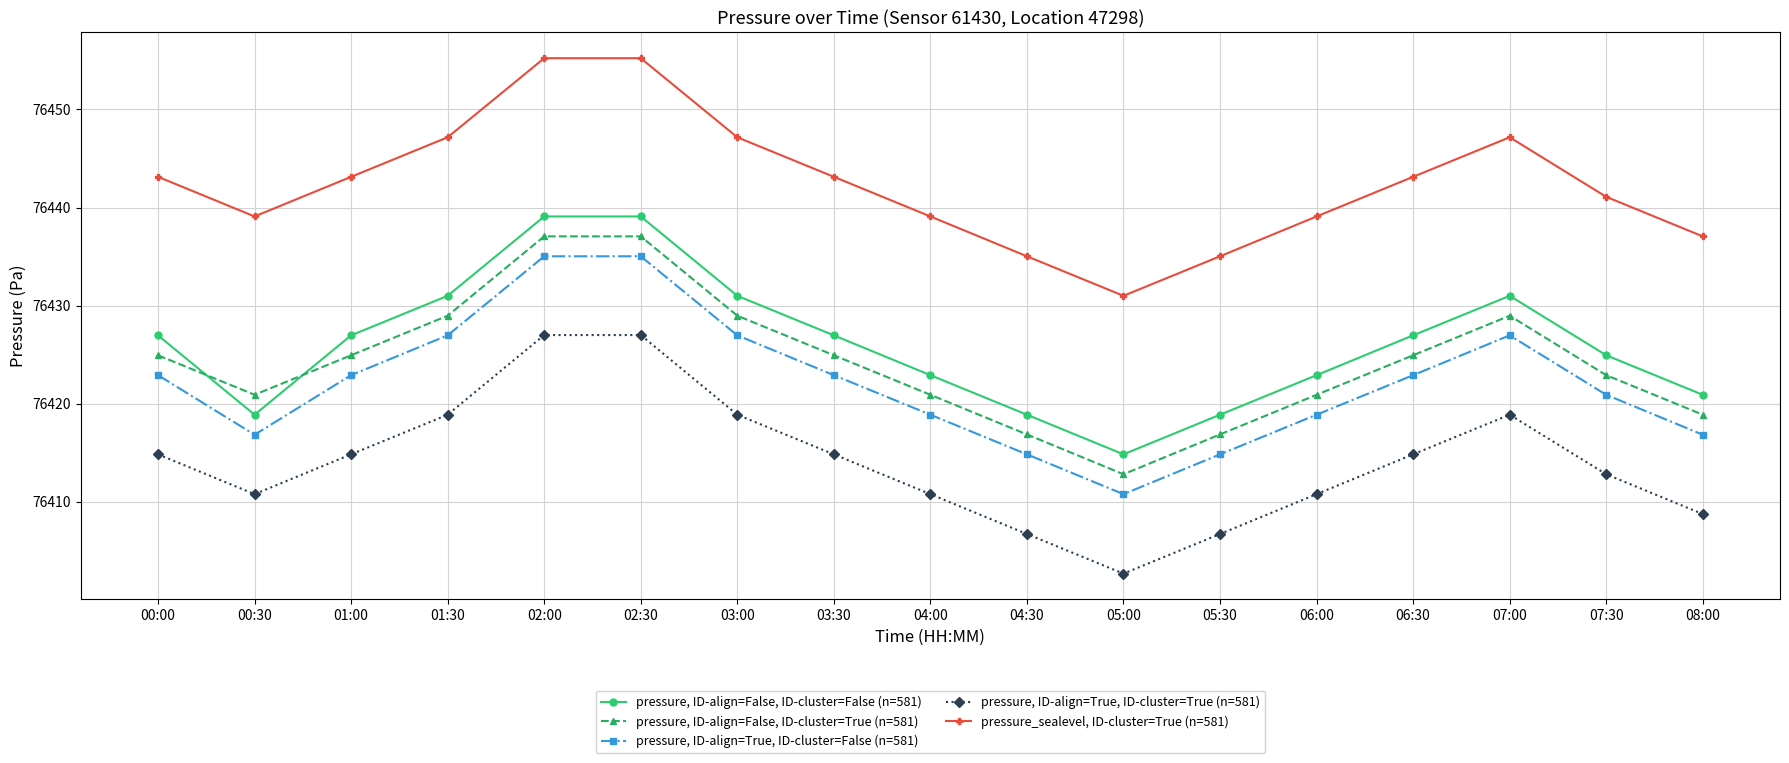

Is the value of pressure, ID-align=True, ID-cluster=False (n=581) at 04:00 greater than the value of pressure, ID-align=False, ID-cluster=False (n=581) at 07:00?

No